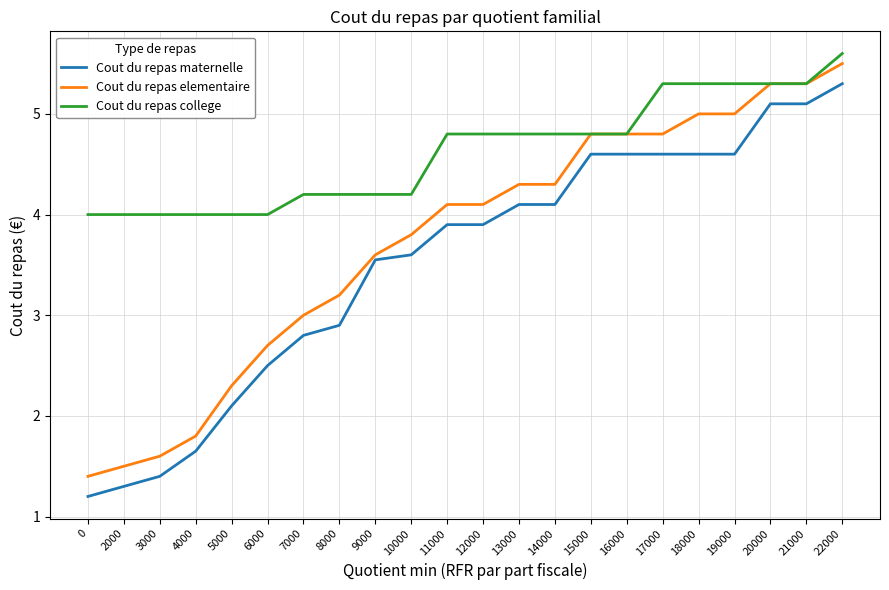

Rank the series at 7000 from highest to lowest value.

Cout du repas college, Cout du repas elementaire, Cout du repas maternelle